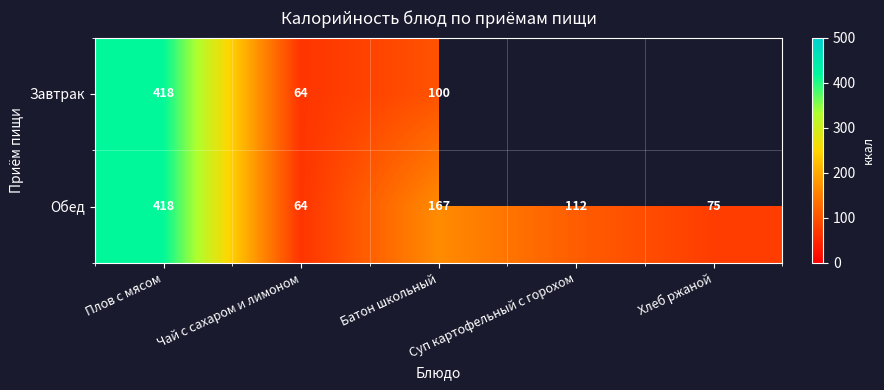

What is the spread (max minus min) of values at Батон школьный?

67